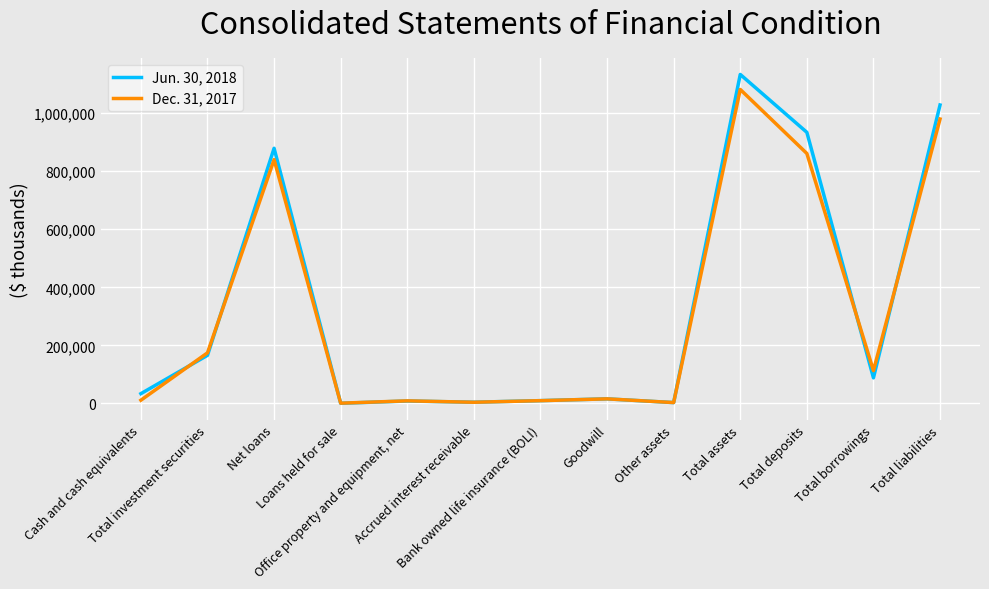

How many lines are shown in the chart?

2